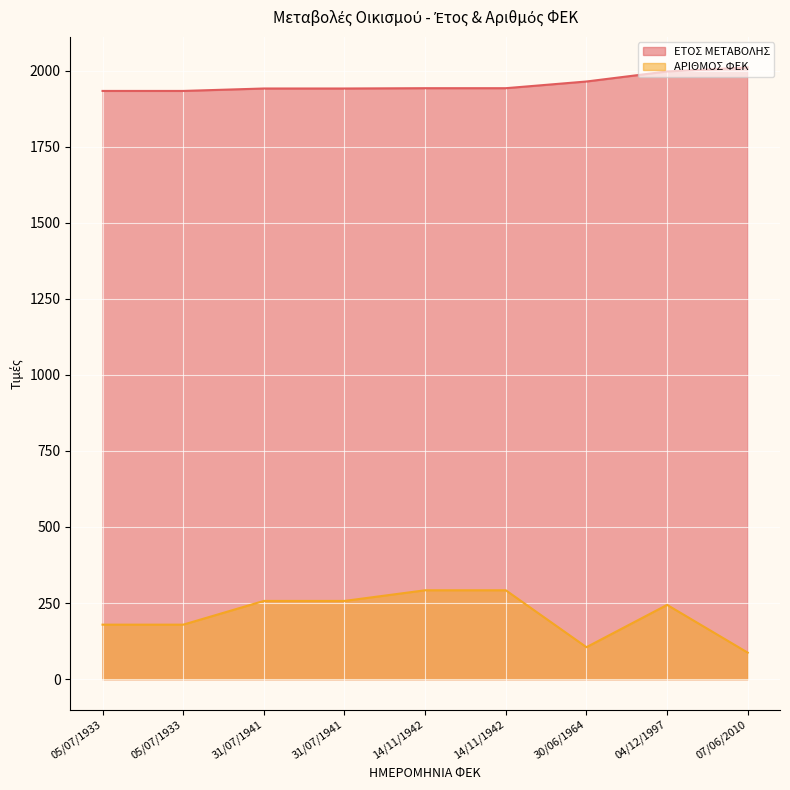

Is it true that ΕΤΟΣ ΜΕΤΑΒΟΛΗΣ equals 739 at 14/11/1942?

False